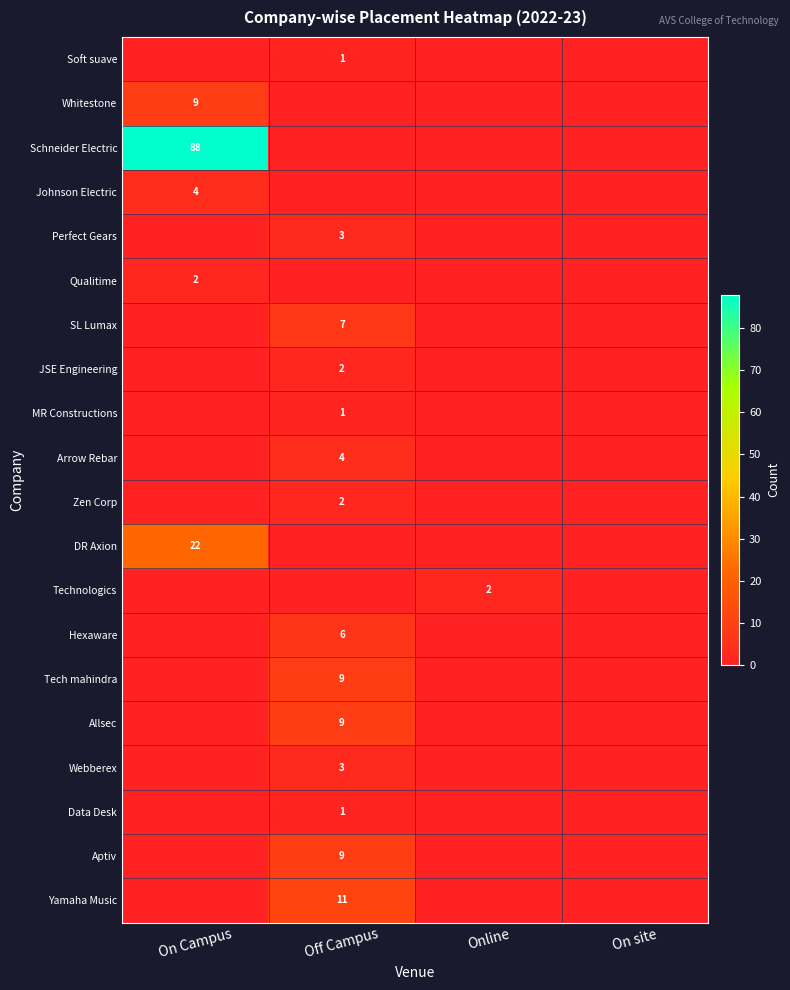

The value of Allsec at Off Campus is 15. True or false?

False